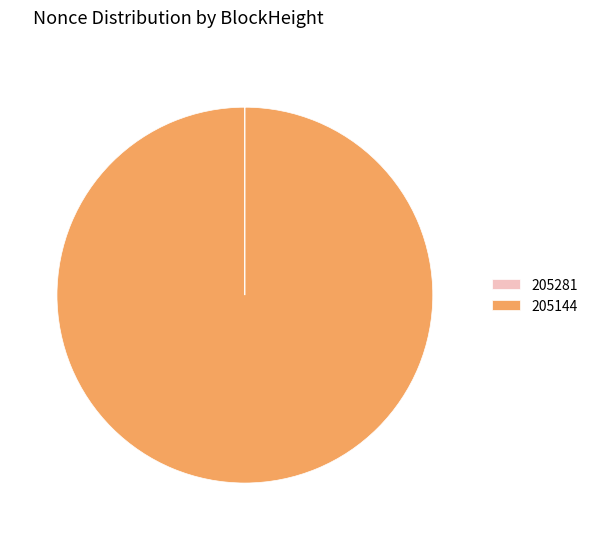

What is the largest slice in the pie chart?

205144